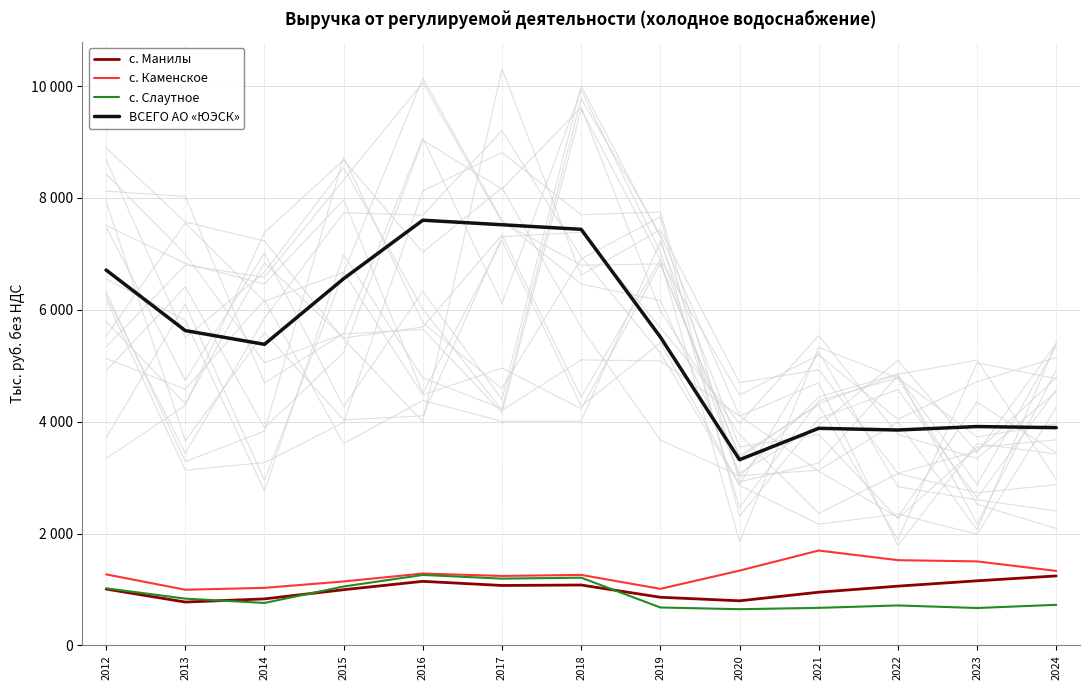

How many data points in с. Каменское are less than 1270?

6